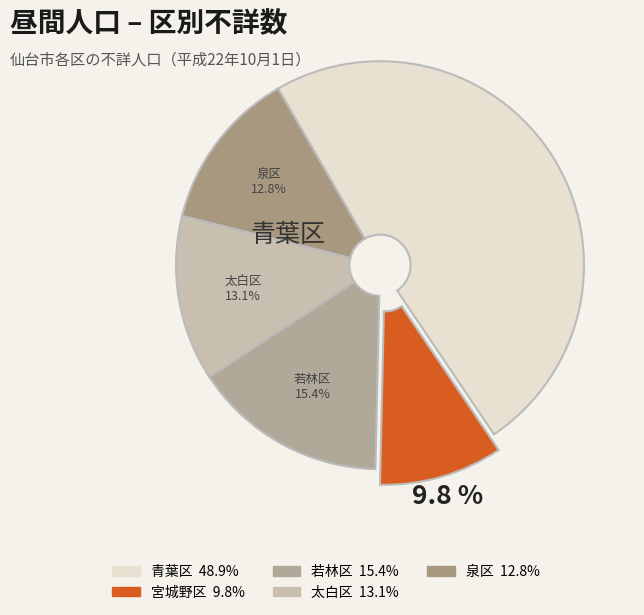

Combined, what portion of the pie is 若林区 and 青葉区?

64.3%